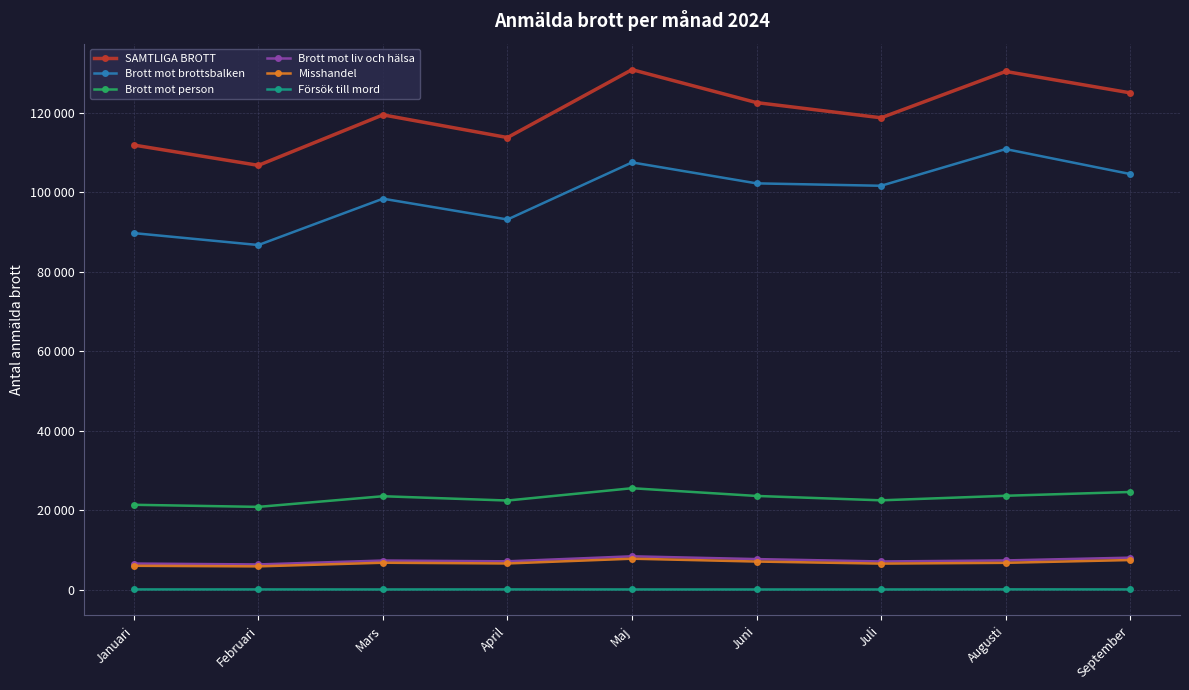

Is it true that Brott mot liv och hälsa equals 6625 at Januari?

True